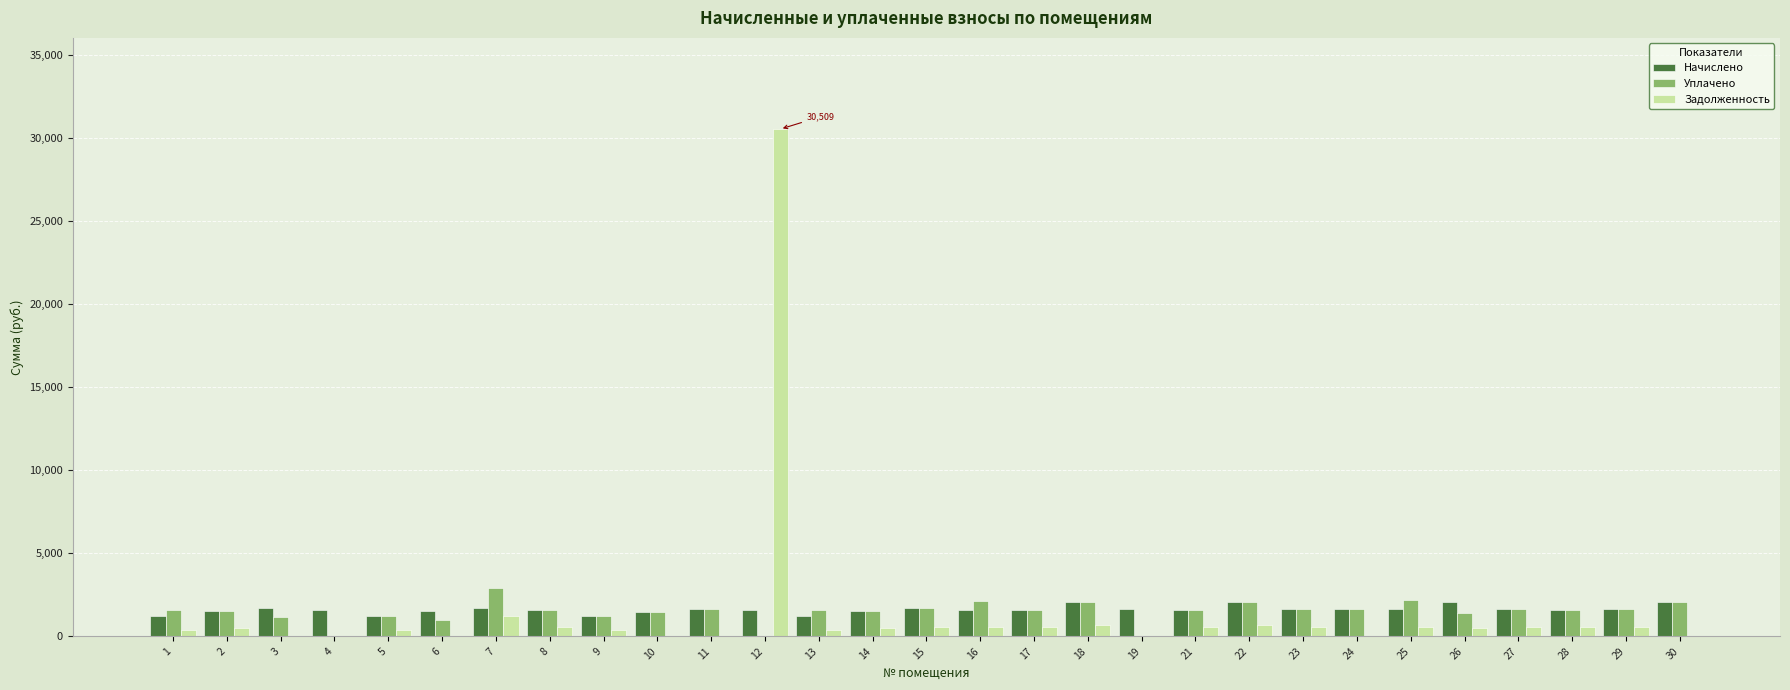

Which series changed the most between 4 and 10?

Уплачено